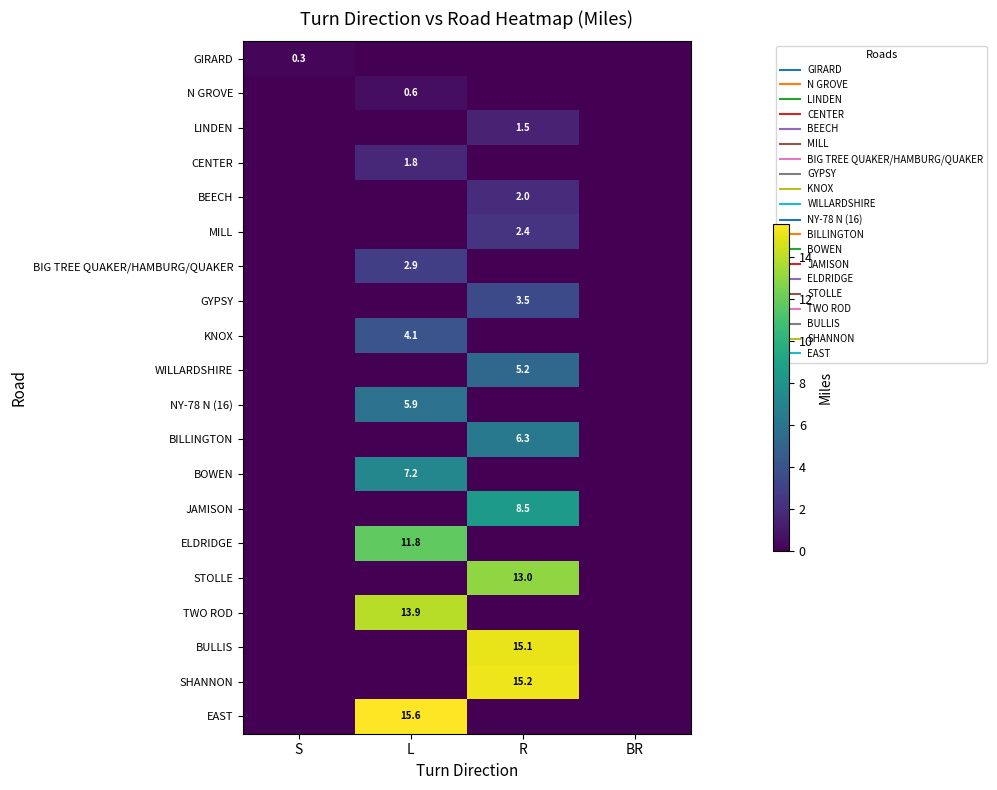

List the labels in order of N GROVE value, largest first.

L, S, R, BR